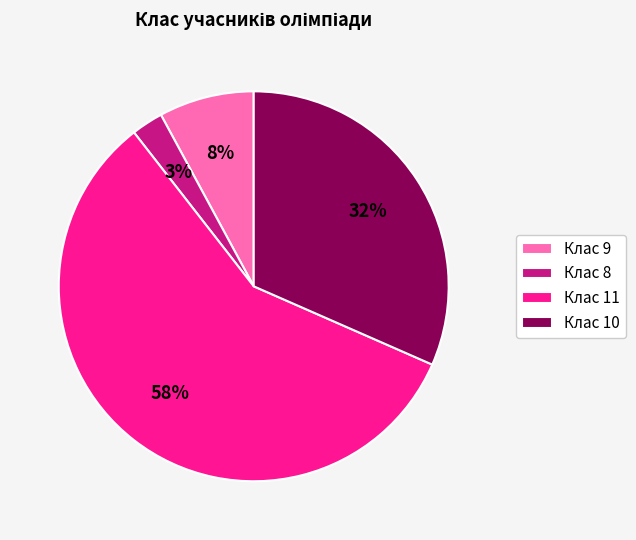

Combined, do Клас 9 and Клас 8 account for over 50%?

No